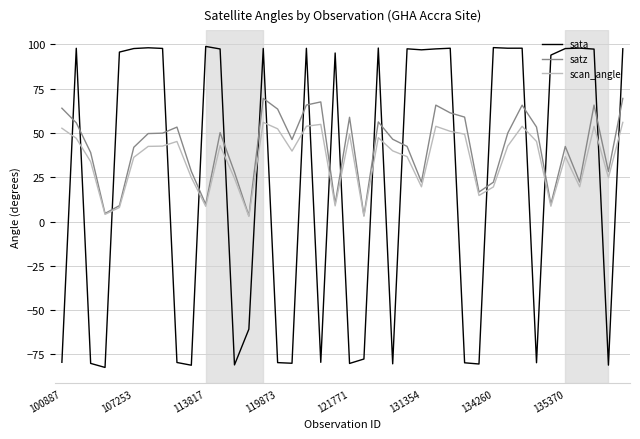

Rank the series by their maximum value, from lowest to highest.

scan_angle, satz, sata